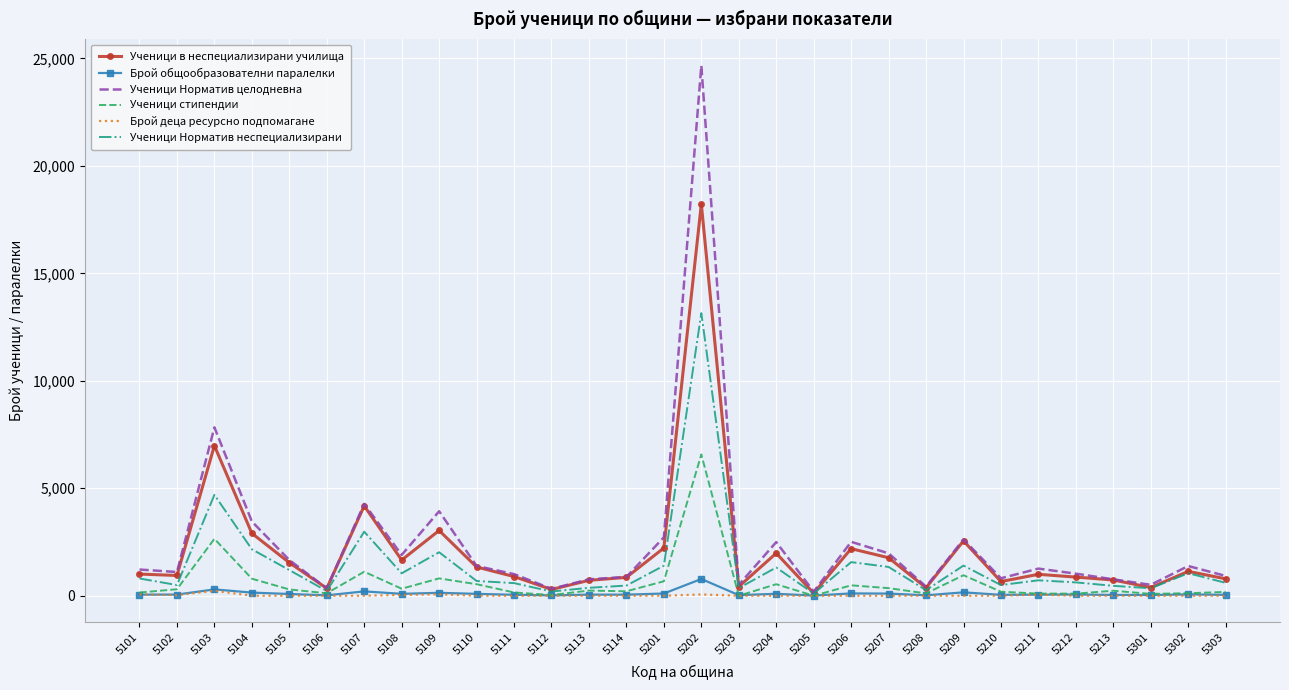

Which series changed the most between 5108 and 5301?

Ученици Норматив целодневна